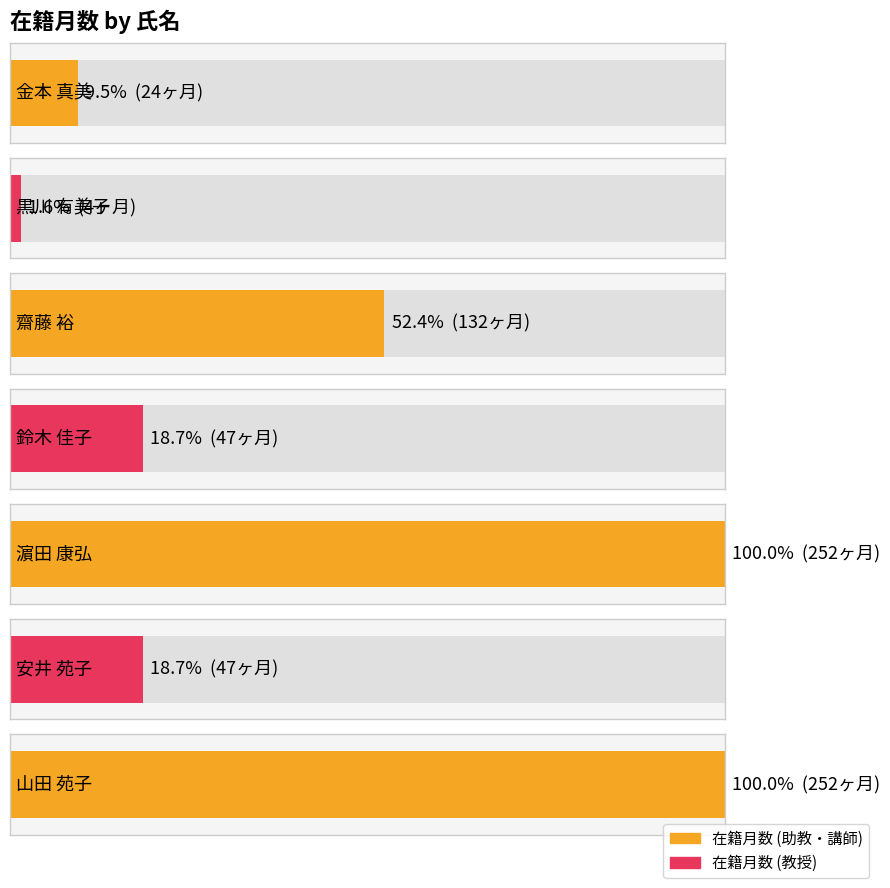

What is the average value?

108